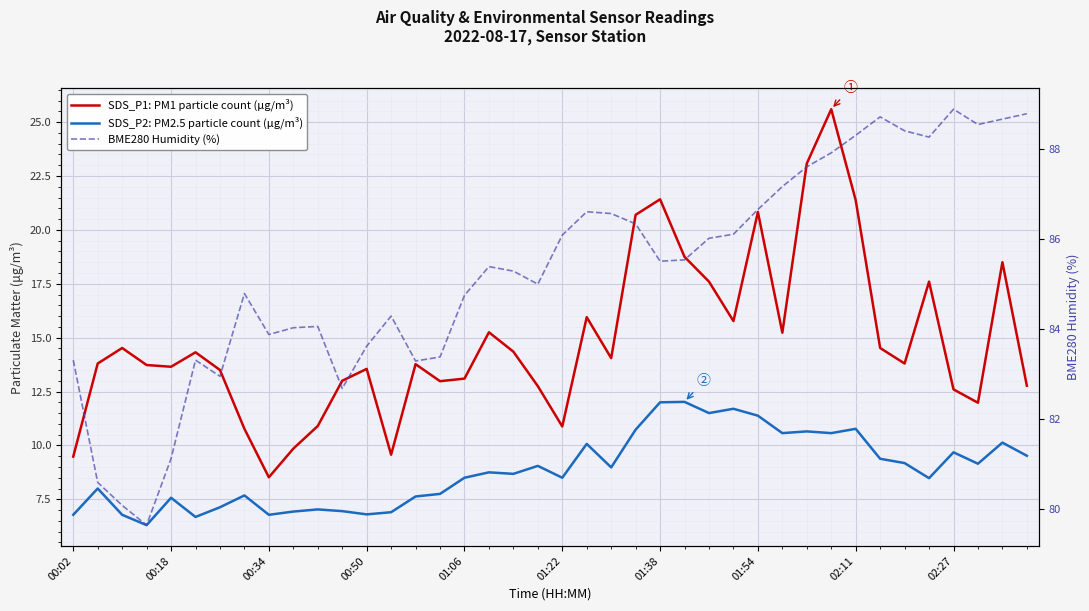

What is the minimum value for SDS_P2: PM2.5 particle count (µg/m³)?

6.3